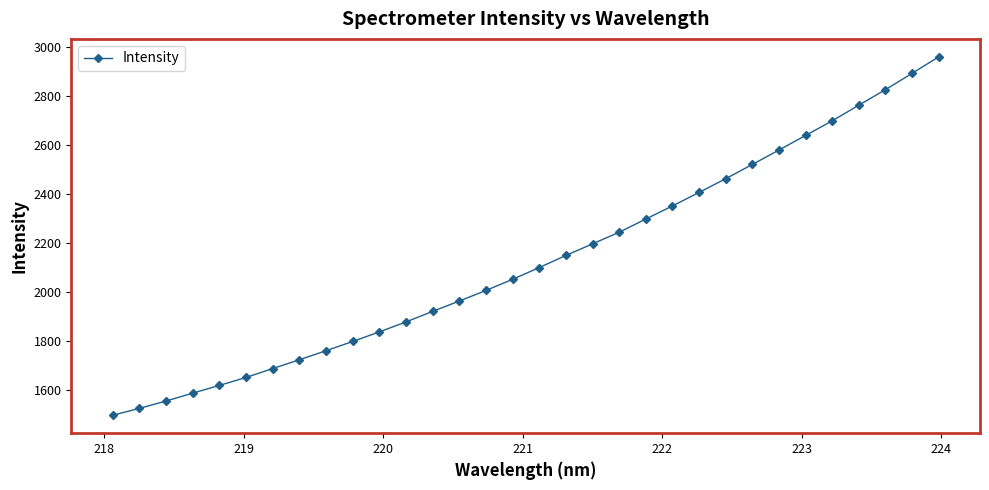

What is the greatest value displayed?

2960.8